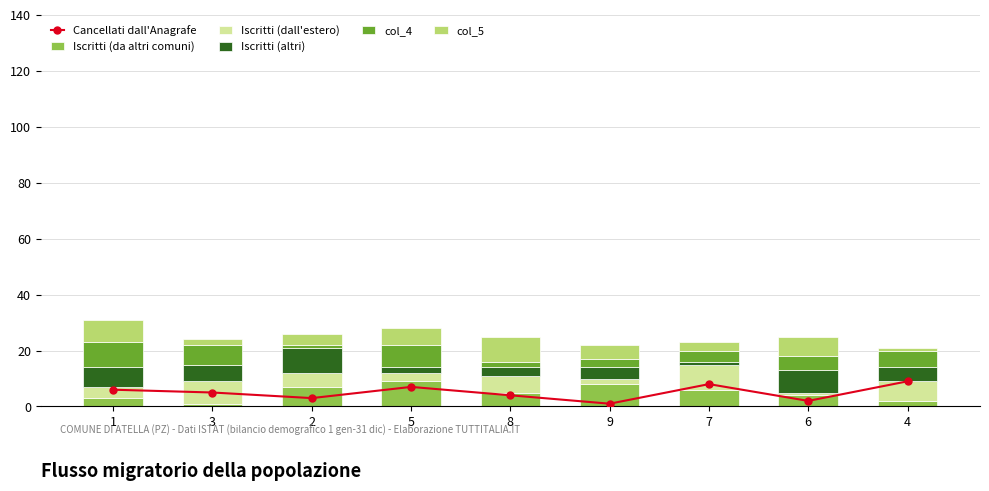

Which category has the highest value in the col_5 series?

8